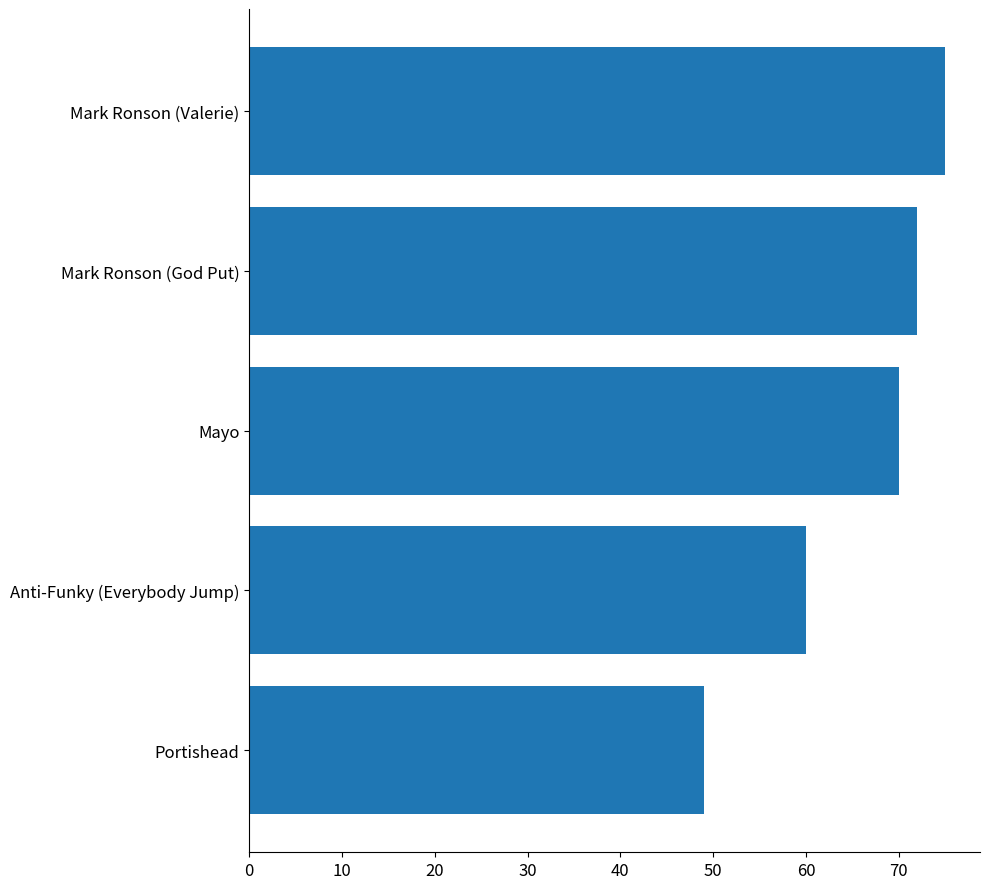

What is the approximate value at Portishead?

49